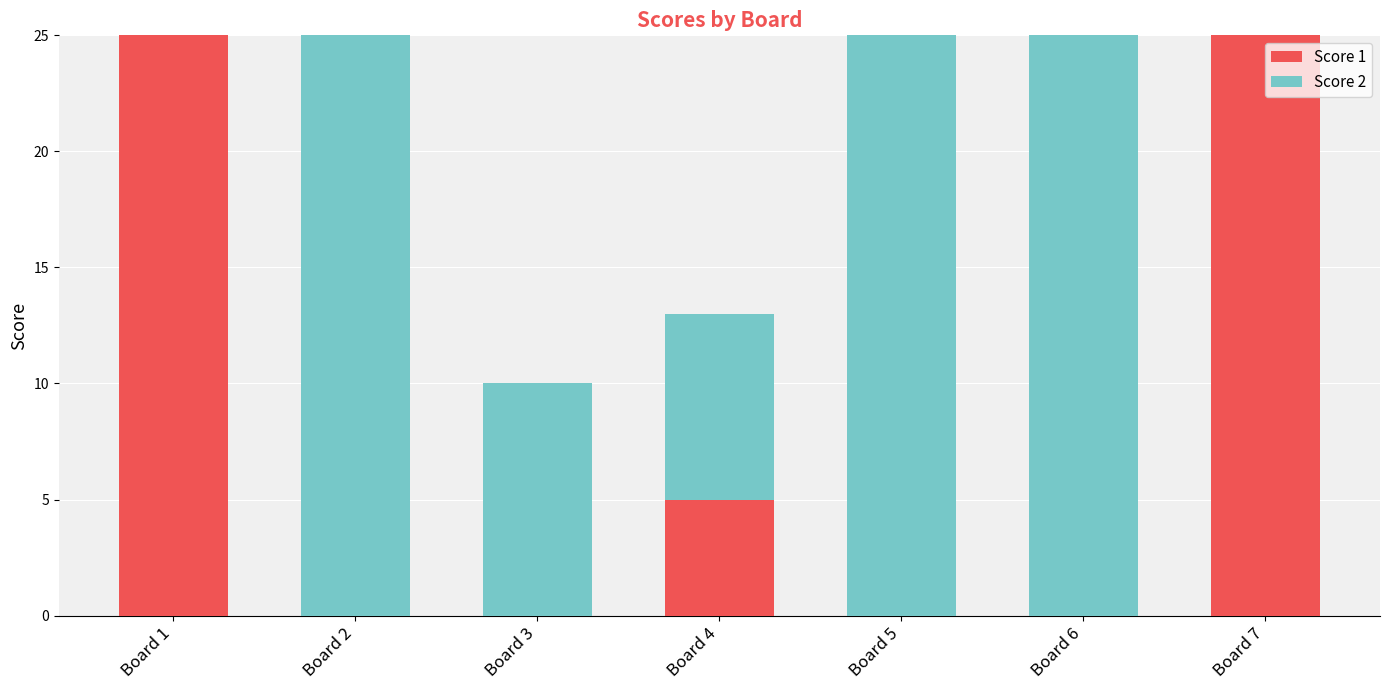

What are all the series names shown in the legend?

Score 1, Score 2